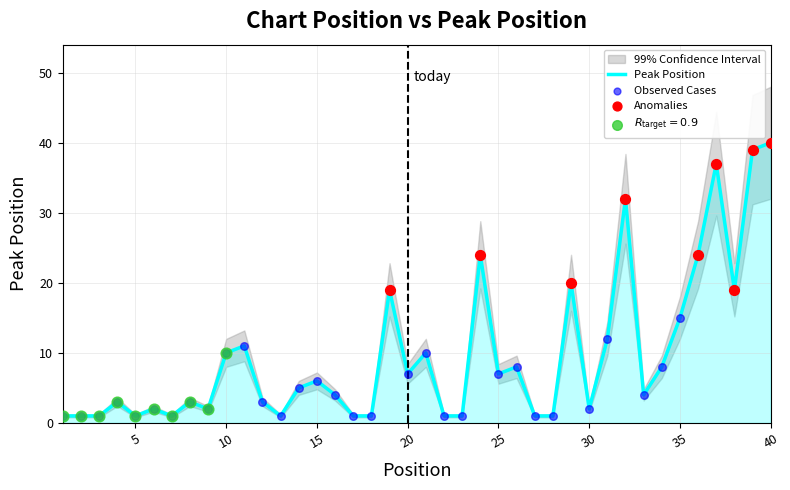

What is the change in value from 34 to 40?

+32